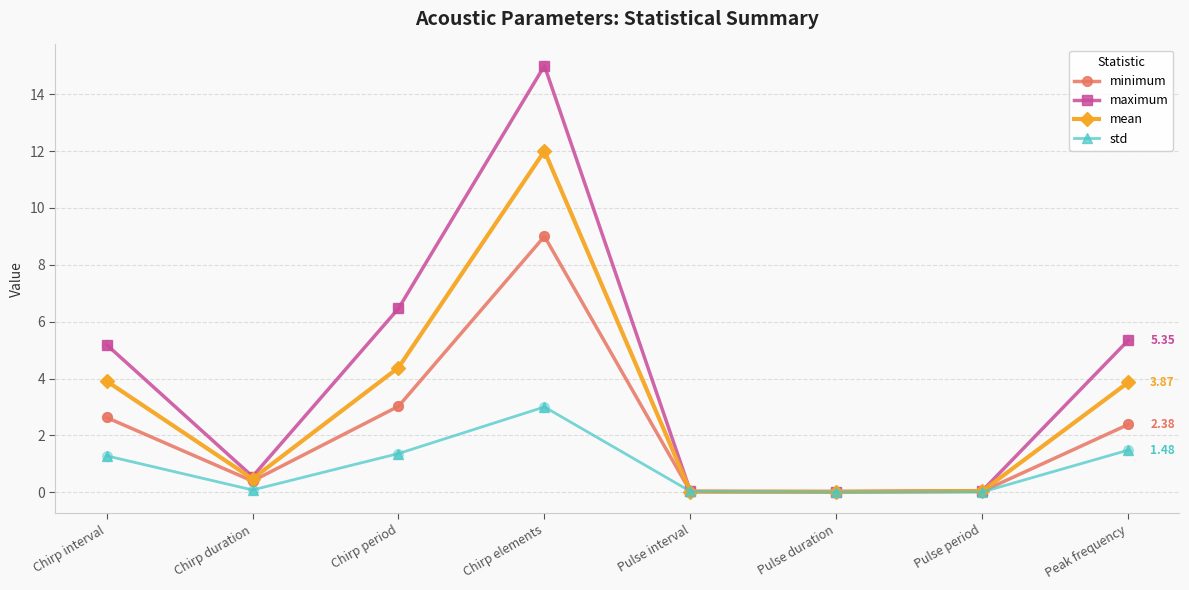

What is the spread (max minus min) of values at Chirp period?

5.1